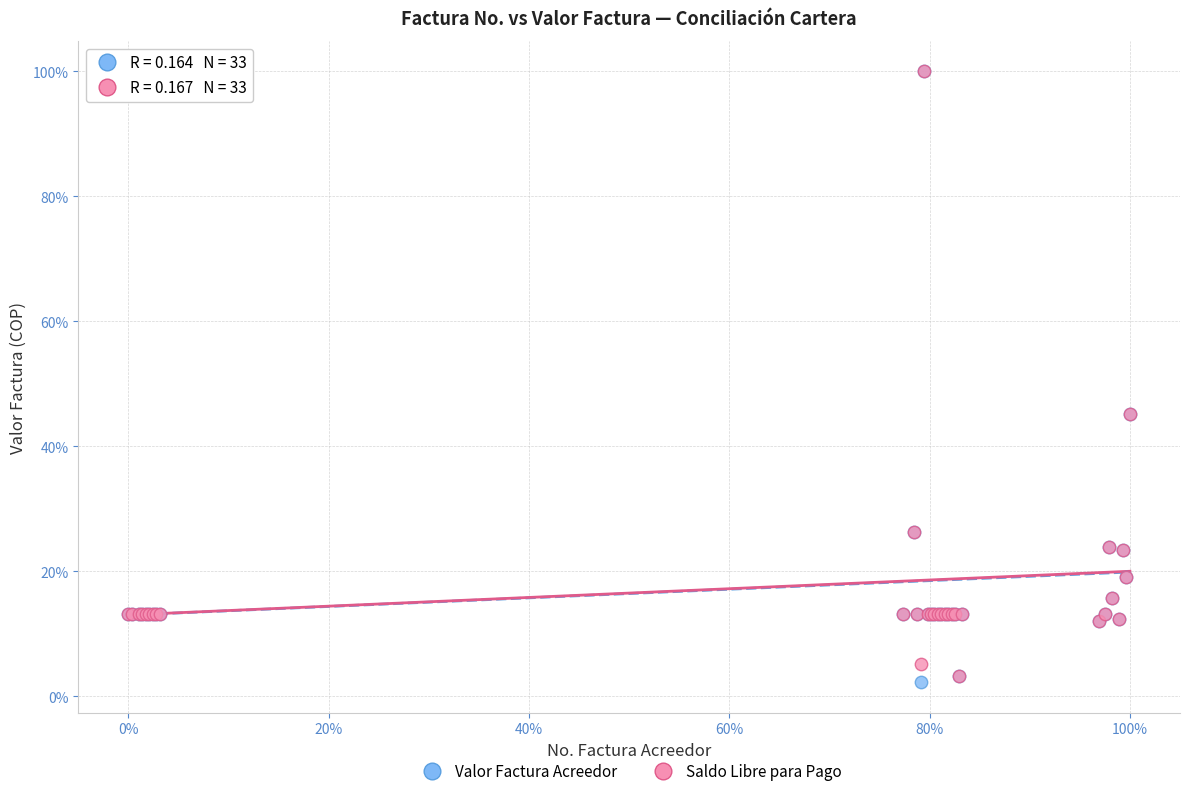

Which series has the largest Y range (max minus min)?

Valor Factura Acreedor